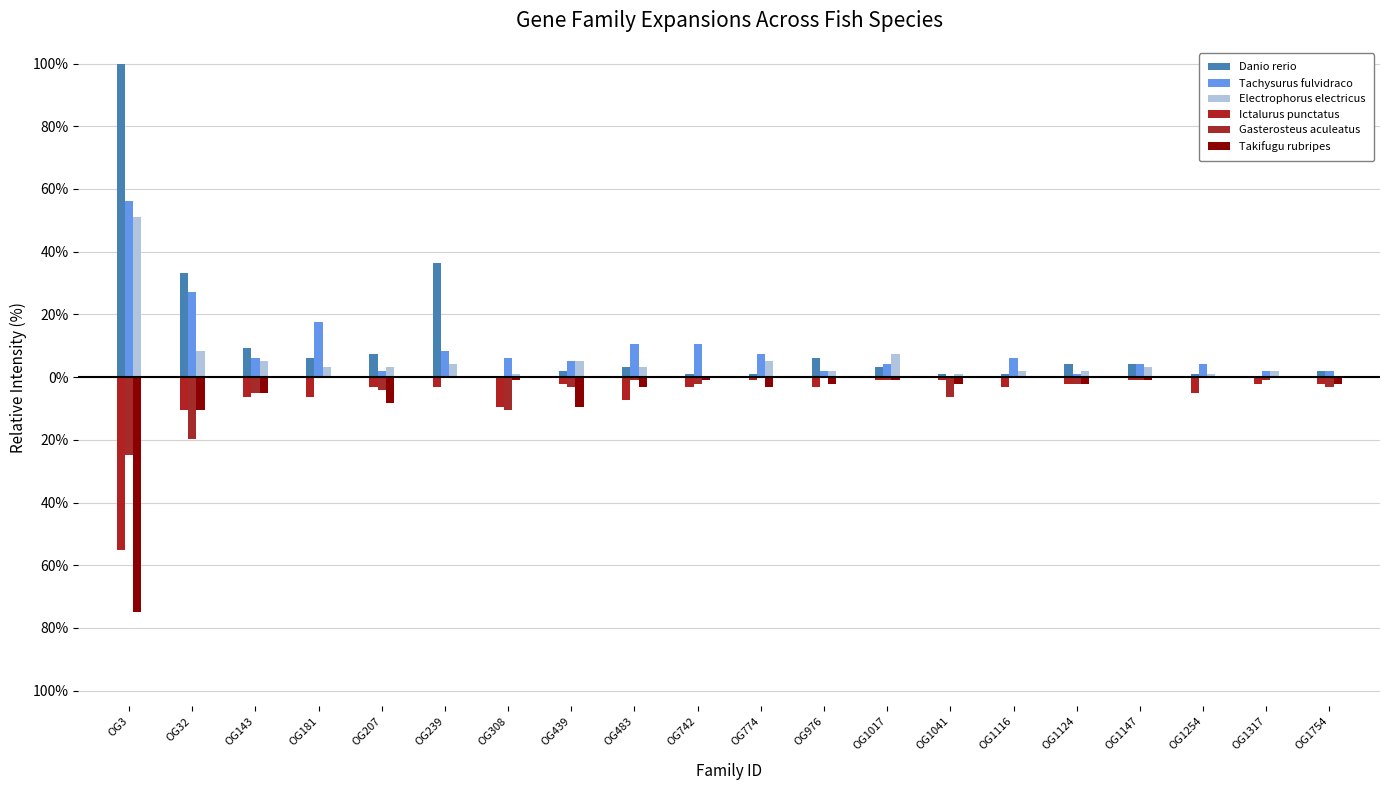

Which series changed the most between OG308 and OG742?

Gasterosteus aculeatus